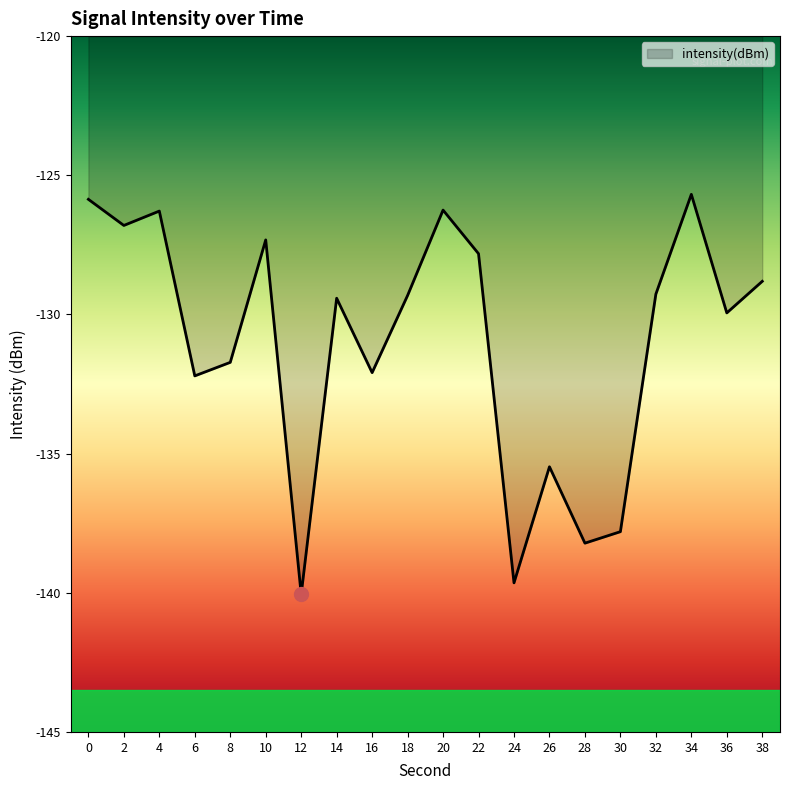

True or false: the data shows -209.9 at 38.

False